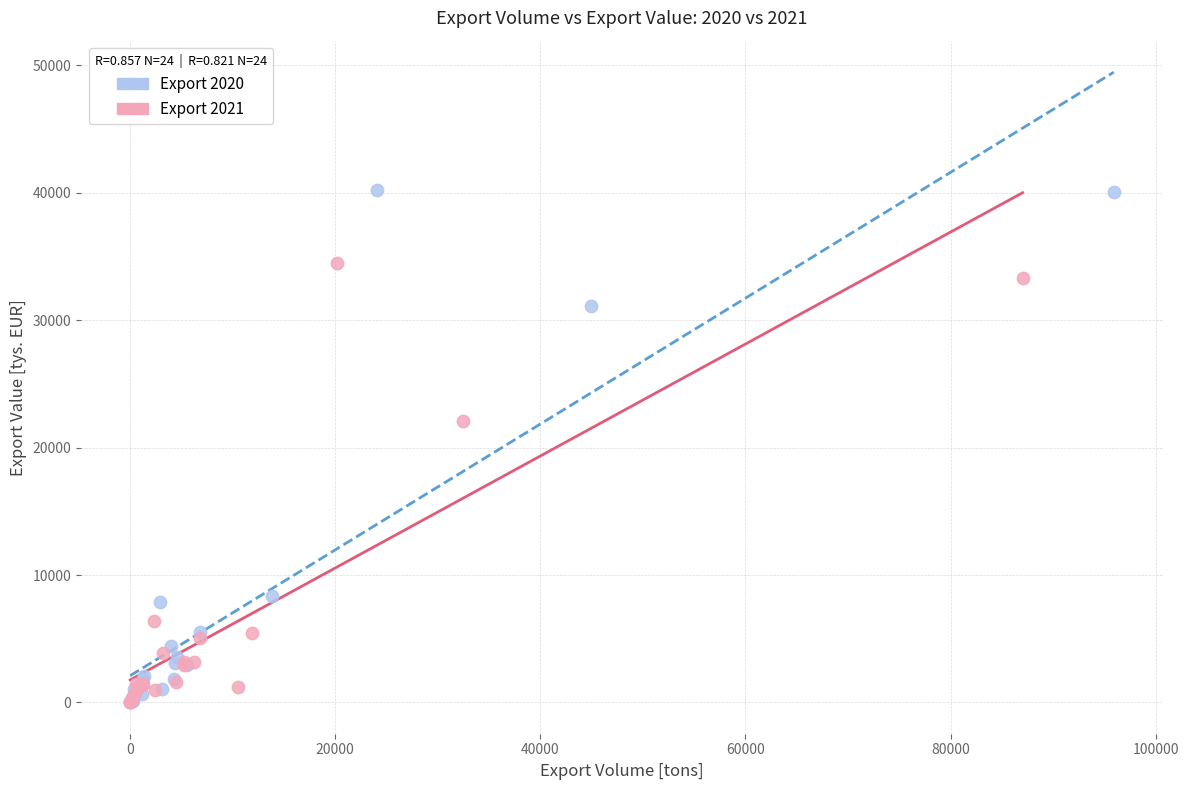

What are all the series names shown in the legend?

Export 2020, Export 2021